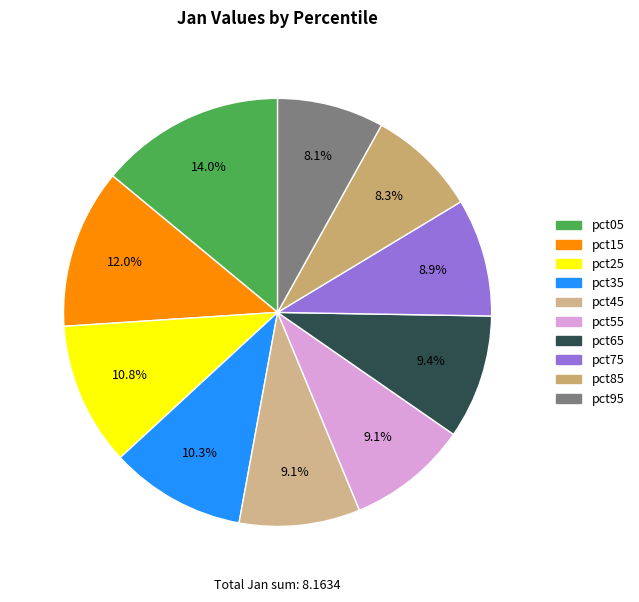

To the nearest percent, what percentage of the pie is pct05?

14%